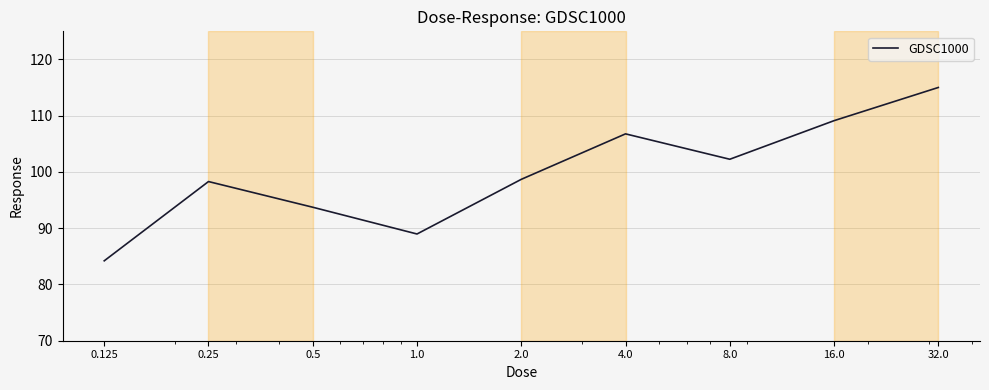

What is the difference between the maximum and minimum values?

30.8